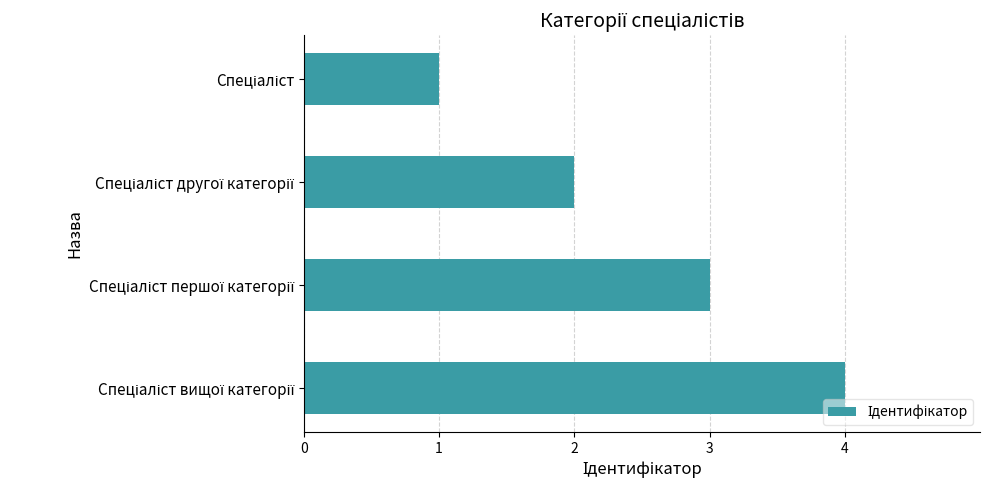

Count the values in the range 2 to 4.

3